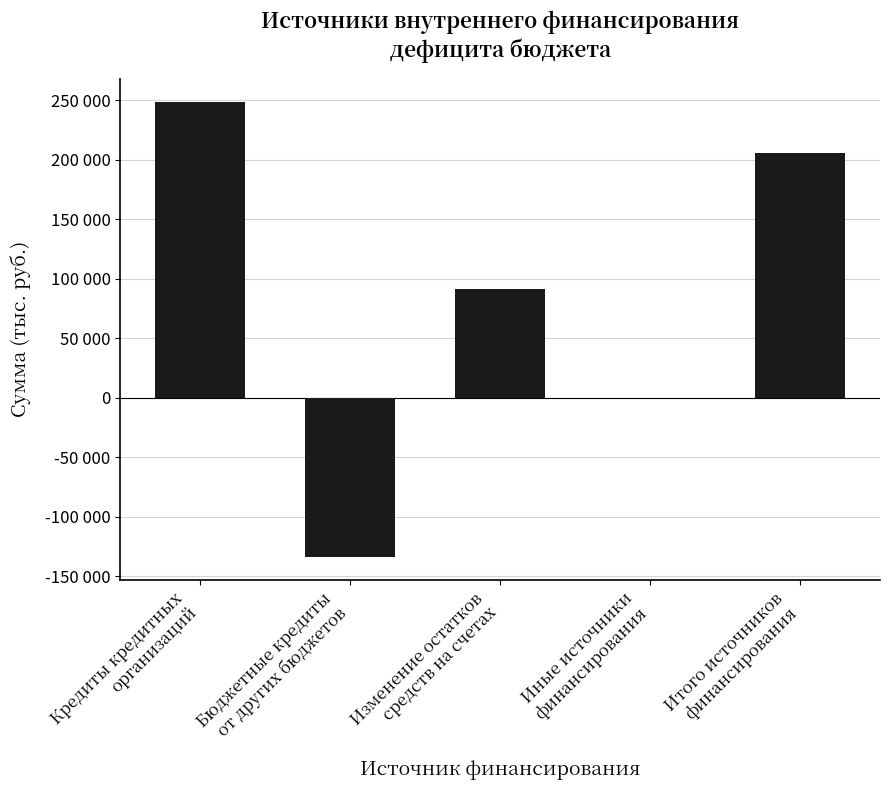

What is the label of the 5th bar from the left?

Итого источников
финансирования